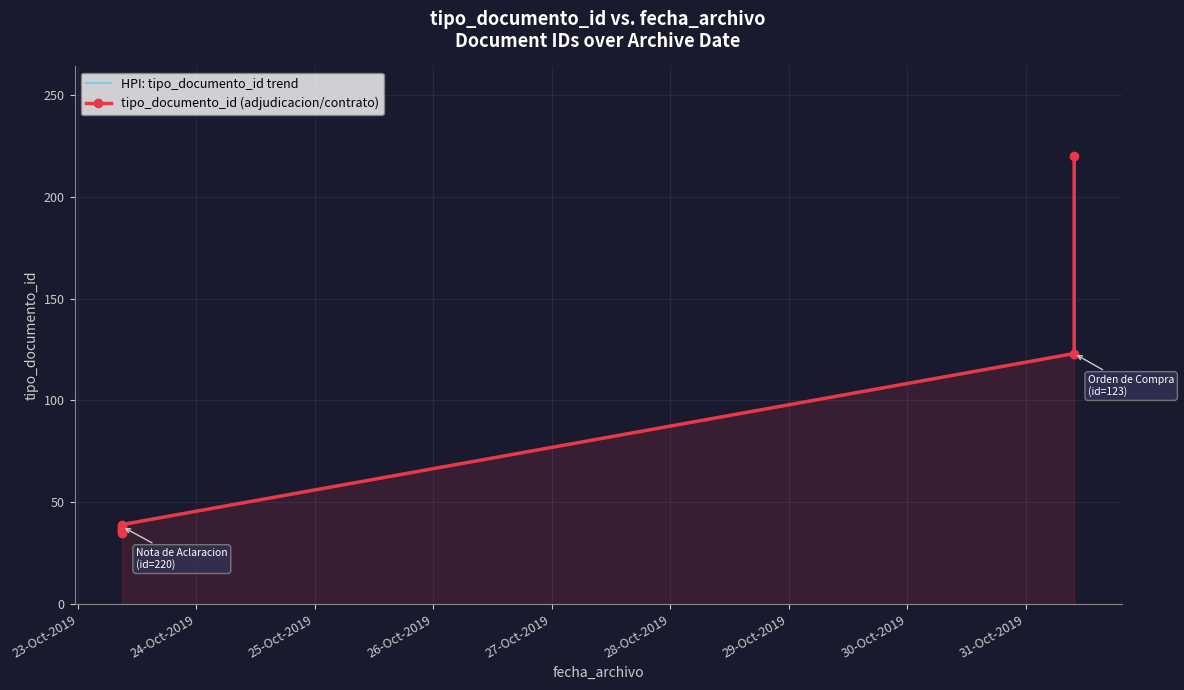

Rank the series by their maximum value, from lowest to highest.

HPI: tipo_documento_id trend, tipo_documento_id (adjudicacion/contrato)